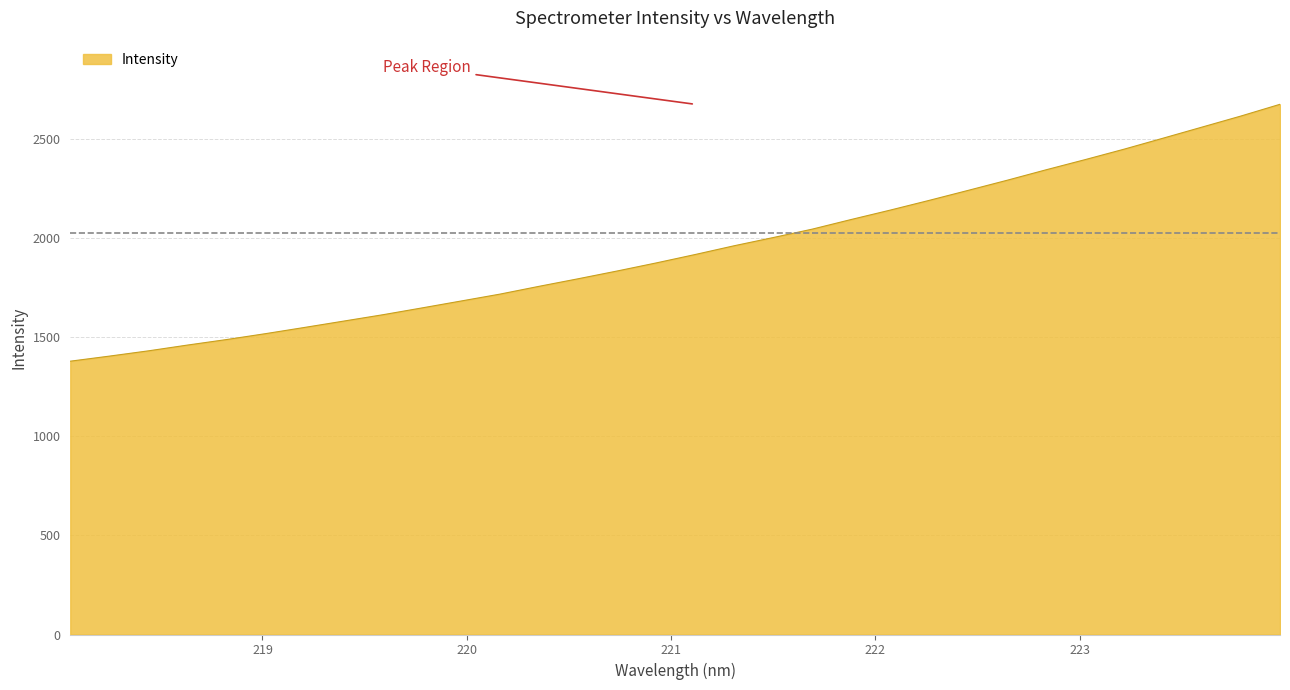

What is the difference between the maximum and minimum values?

1296.6